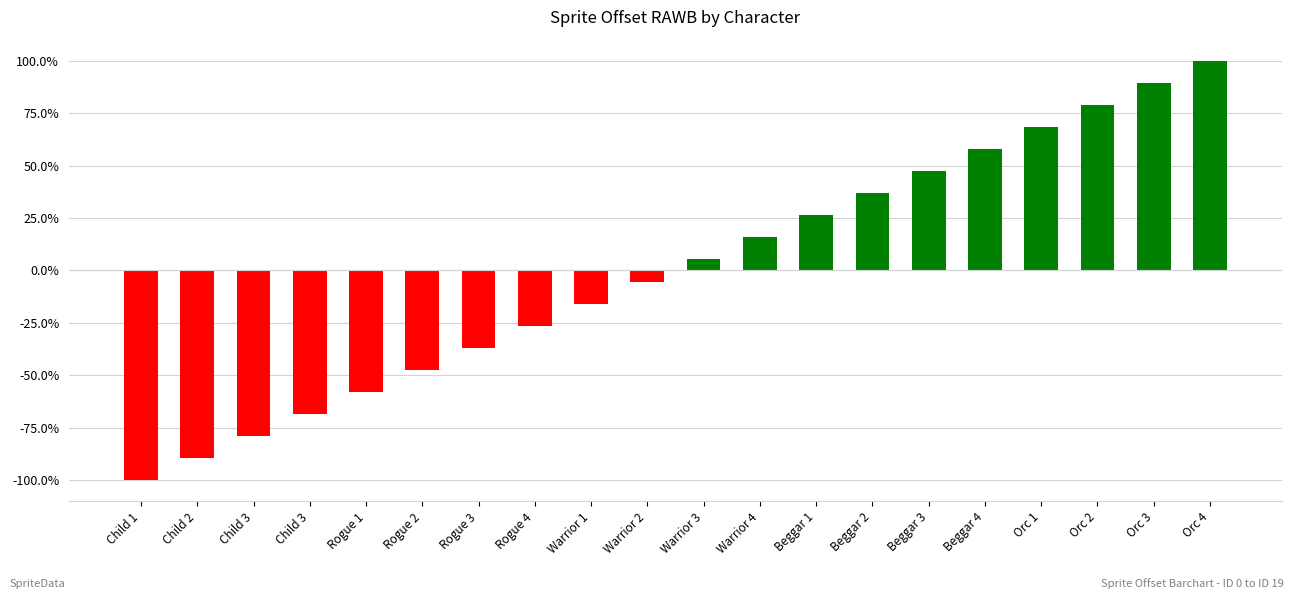

List the labels in order of value, smallest first.

Child 1, Child 2, Child 3, Child 3, Rogue 1, Rogue 2, Rogue 3, Rogue 4, Warrior 1, Warrior 2, Warrior 3, Warrior 4, Beggar 1, Beggar 2, Beggar 3, Beggar 4, Orc 1, Orc 2, Orc 3, Orc 4